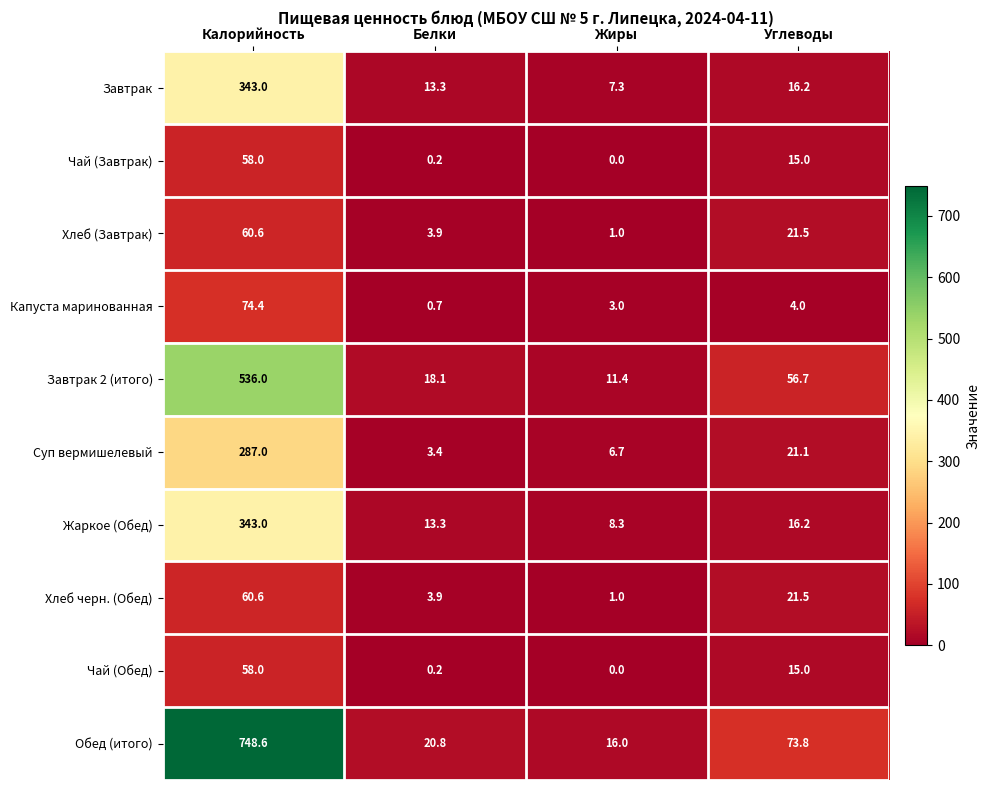

What is the difference between the maximum and minimum values in the Обед (итого) series?

732.6